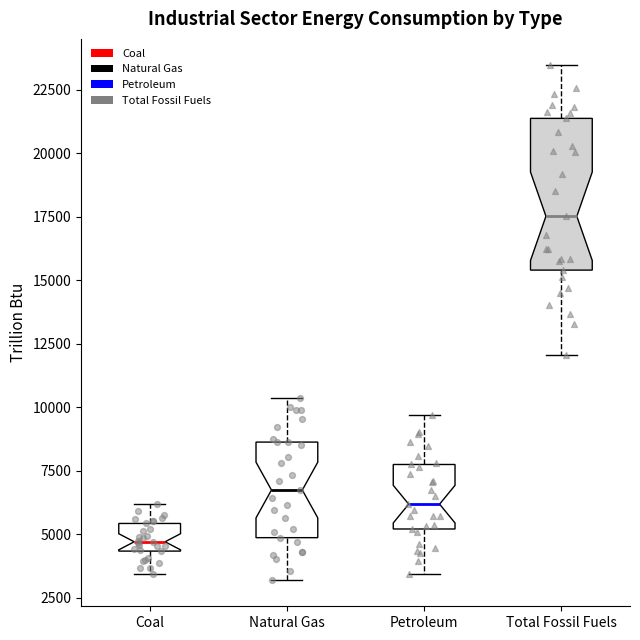

Reading left to right, read every box against the y-axis: the position of its median line, the range the box covers, and the ends of its whiskers. The values are not printed on the chart, so give them approximately, as read against the axis.

Coal: median 4500 (just above the box's lower edge), box 4500 to 5500, whiskers 3500 to 6000
Natural Gas: median 6500, box 5000 to 8500, whiskers 3000 to 10500
Petroleum: median 6000, box 5000 to 8000, whiskers 3500 to 9500
Total Fossil Fuels: median 17500, box 15500 to 21500, whiskers 12000 to 23500